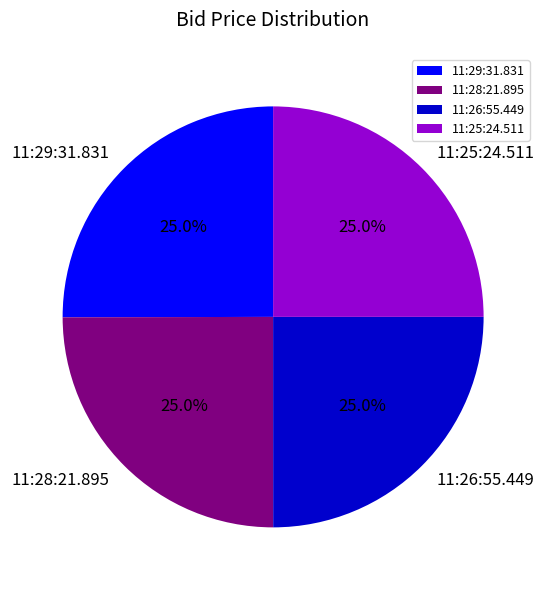

Is there a majority slice in this chart?

No